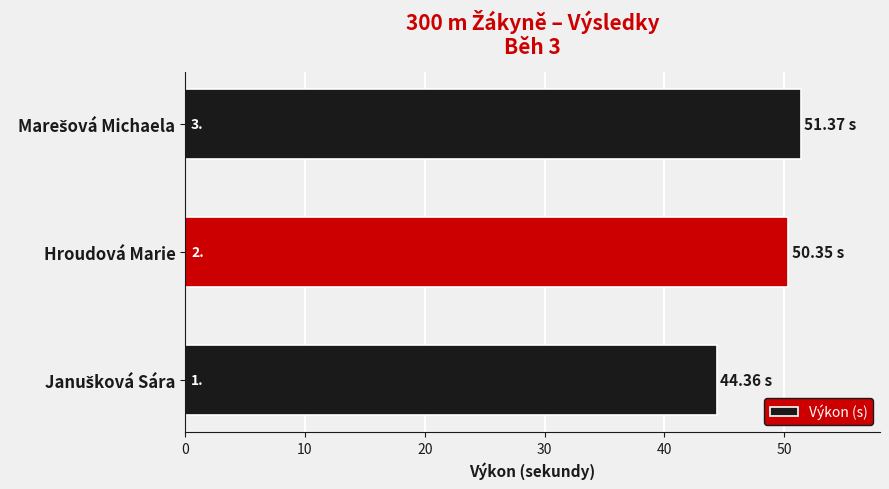

What is the maximum value shown in the chart?

51.4